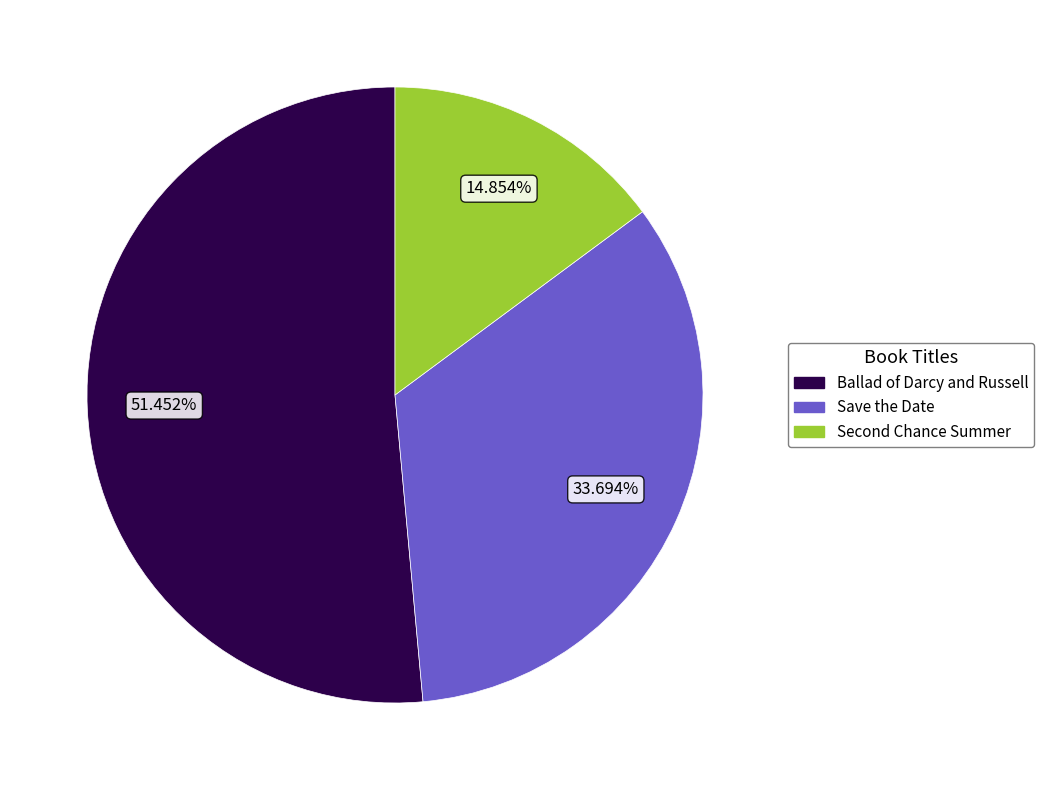

Which slice represents more than half of the pie?

Ballad of Darcy and Russell